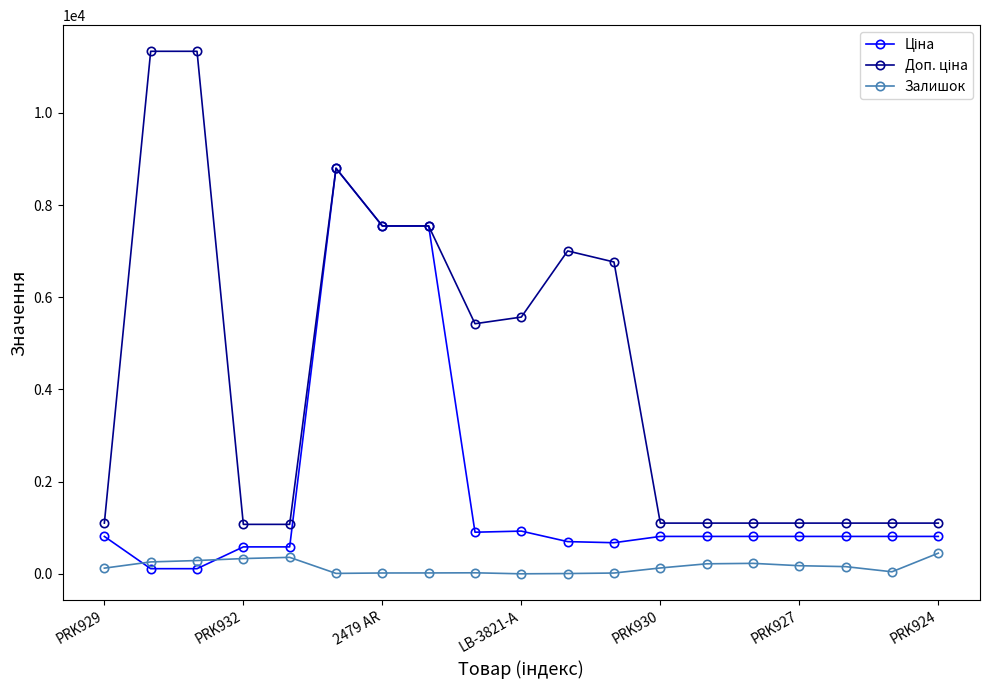

At how many categories does at least one series exceed 7105?

5